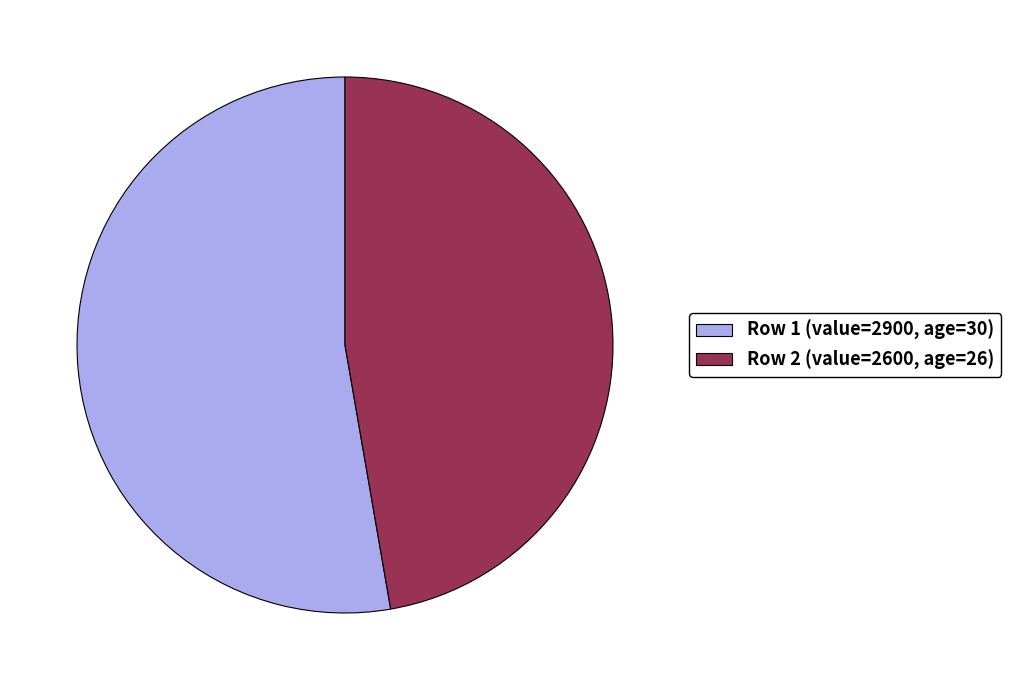

Is there a majority slice in this chart?

Yes